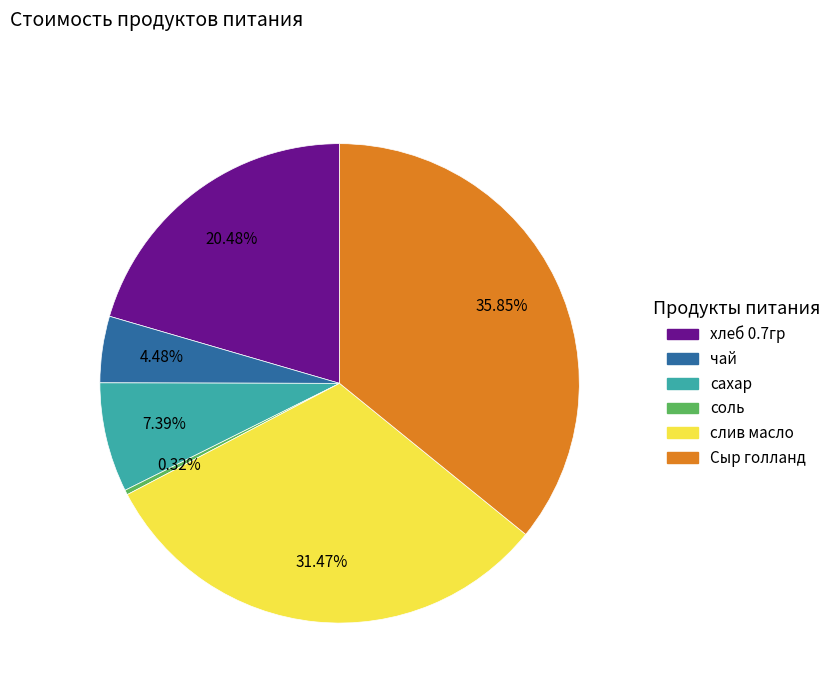

Rank the categories by value from highest to lowest.

Сыр голланд, слив масло, хлеб 0.7гр, сахар, чай, соль